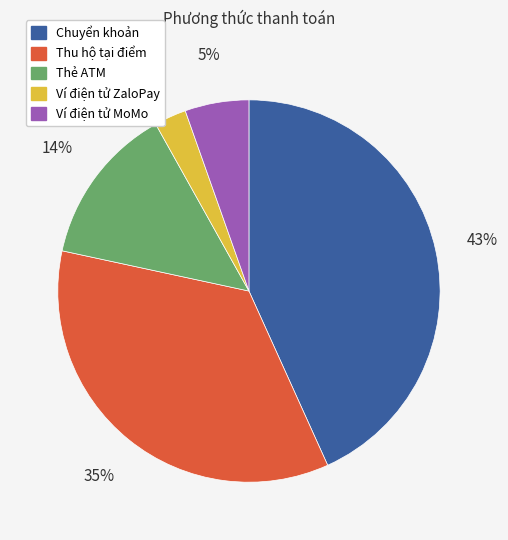

Is Ví điện tử MoMo the majority of the pie?

No